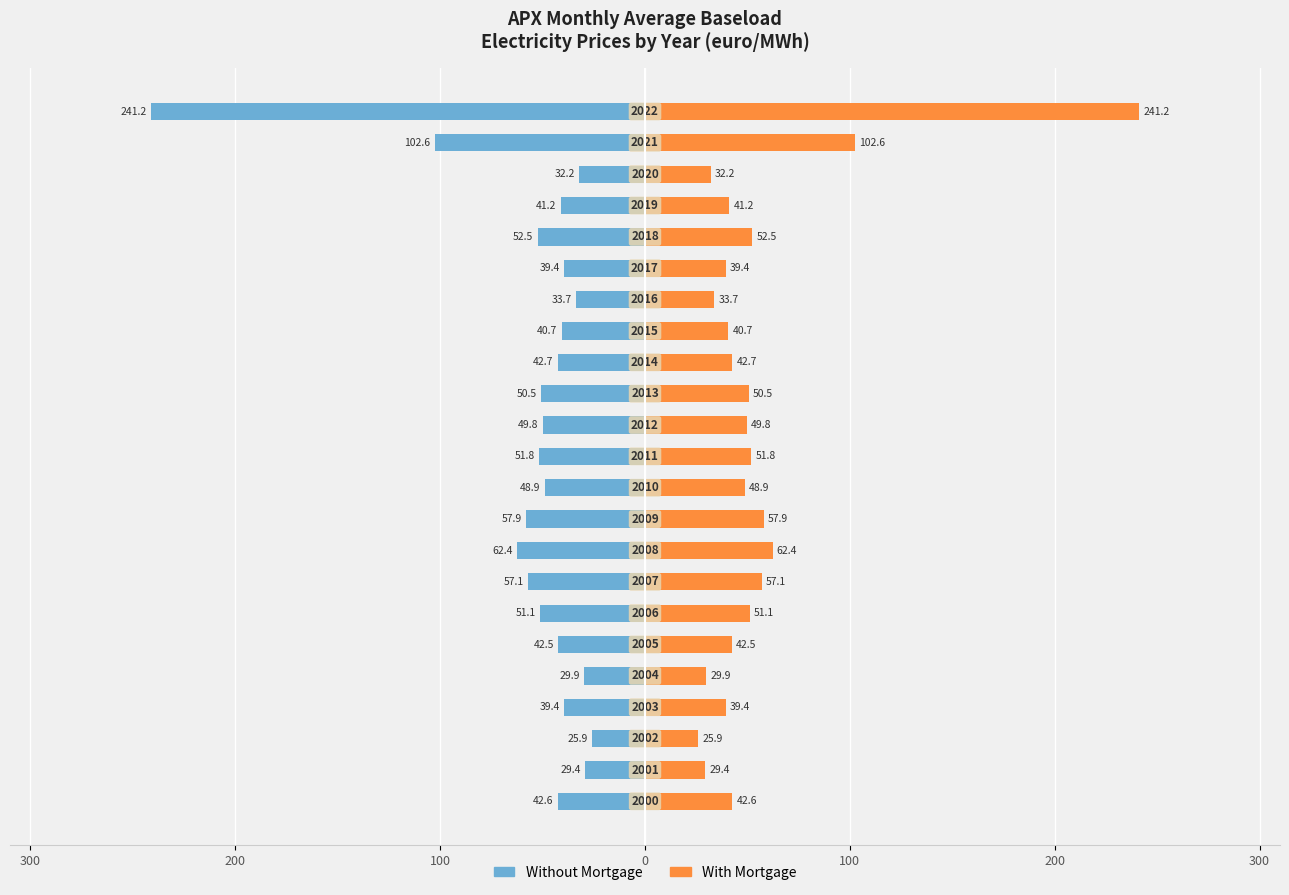

What are all the series names shown in the legend?

Without Mortgage, With Mortgage